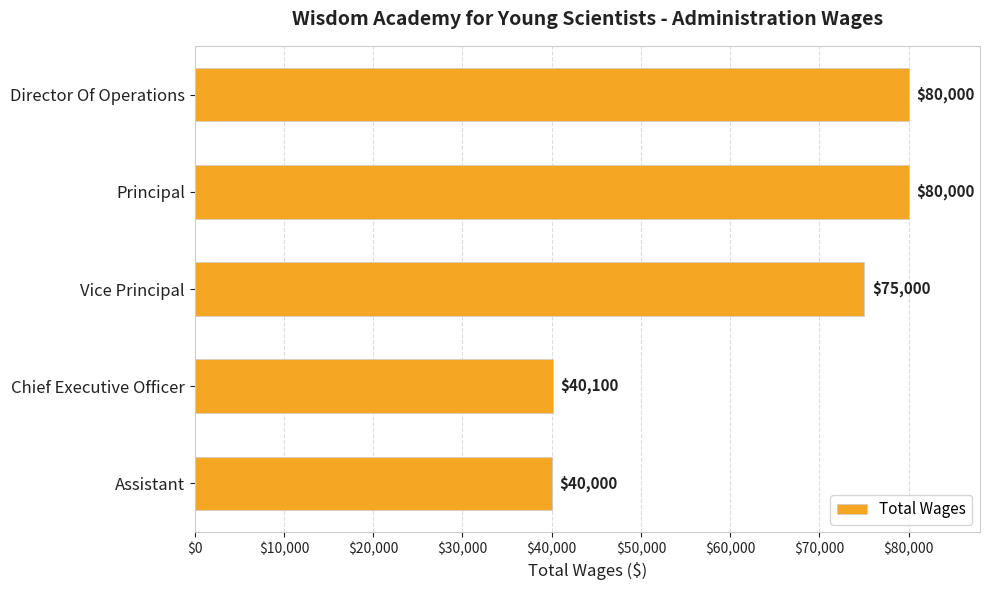

The chart shows a value of 66725 at Chief Executive Officer. True or false?

False